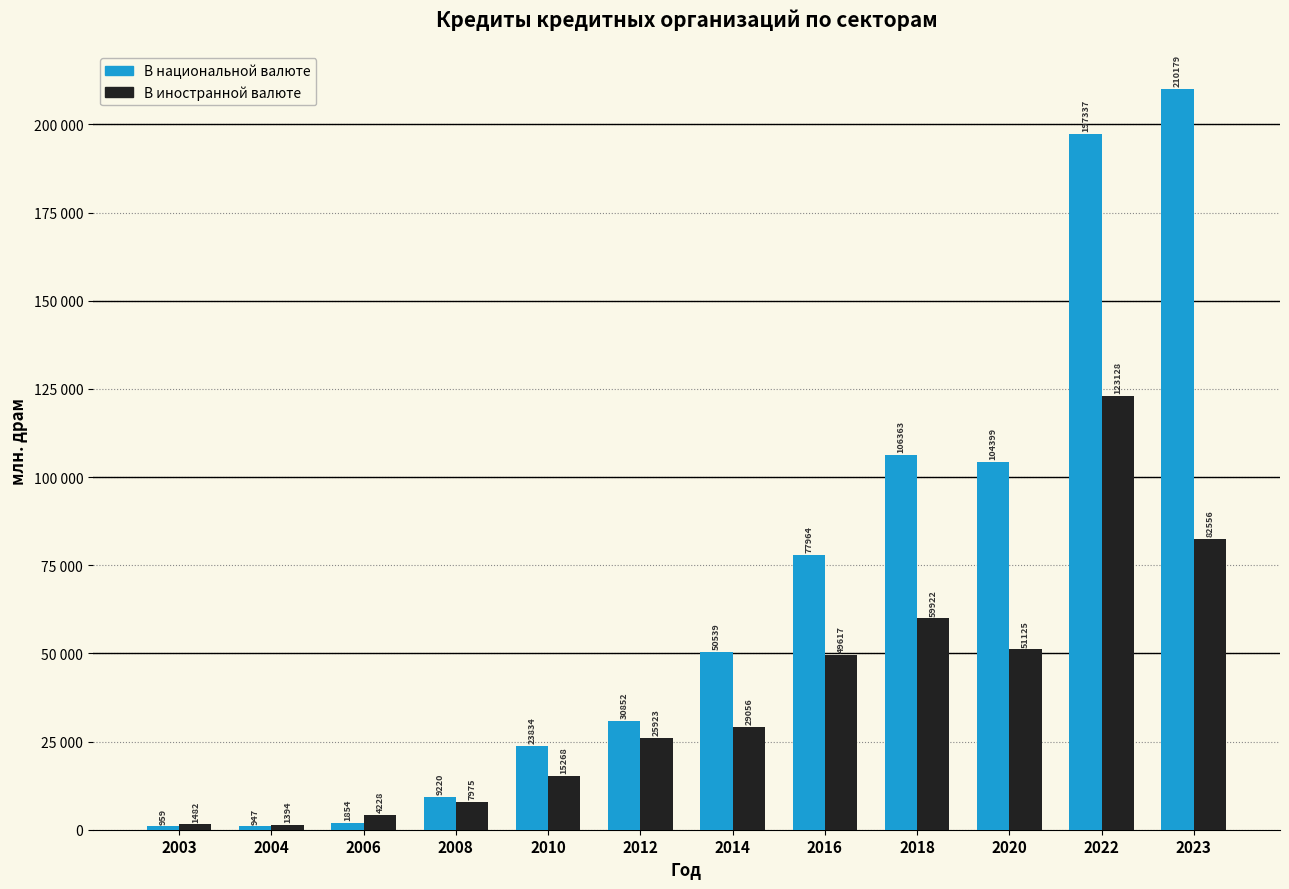

List the labels in order of В иностранной валюте value, largest first.

2022, 2023, 2018, 2020, 2016, 2014, 2012, 2010, 2008, 2006, 2003, 2004